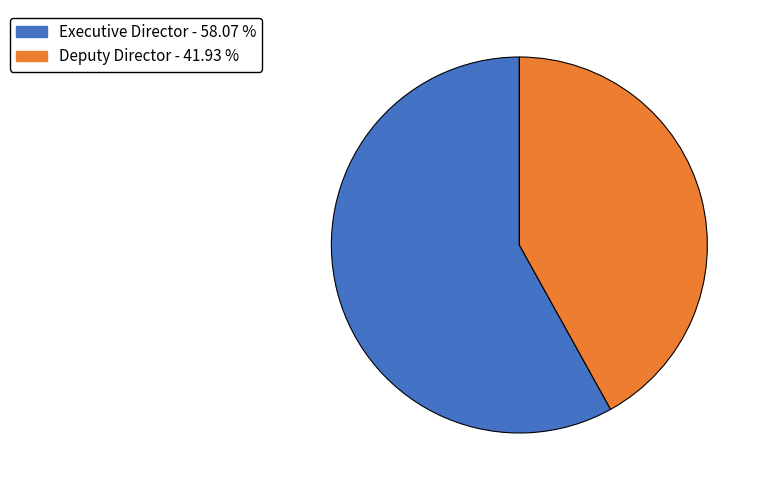

Which has a higher value, Executive Director or Deputy Director?

Executive Director